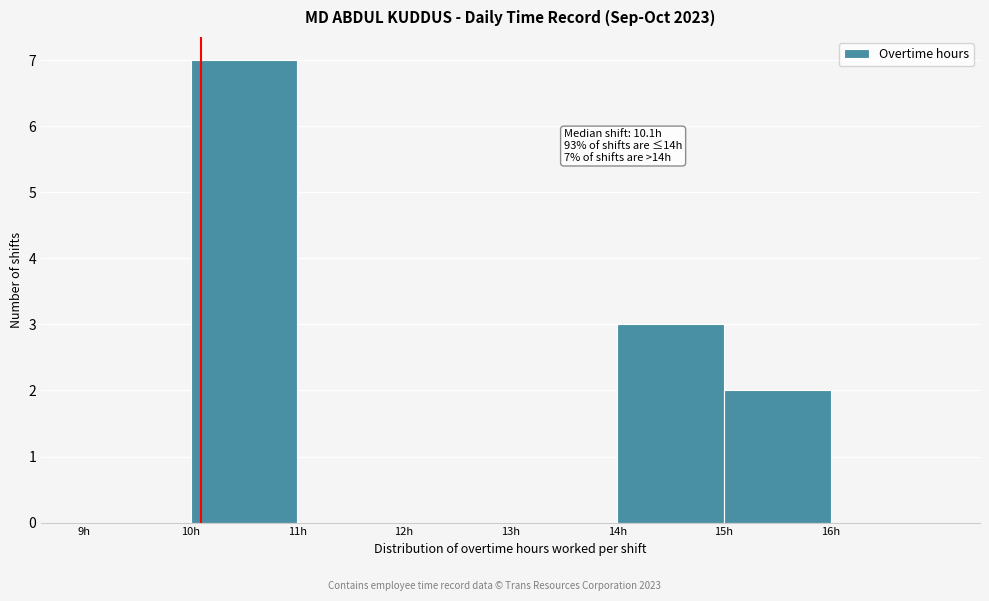

Which range on the x-axis has the tallest bar?

10 to 11